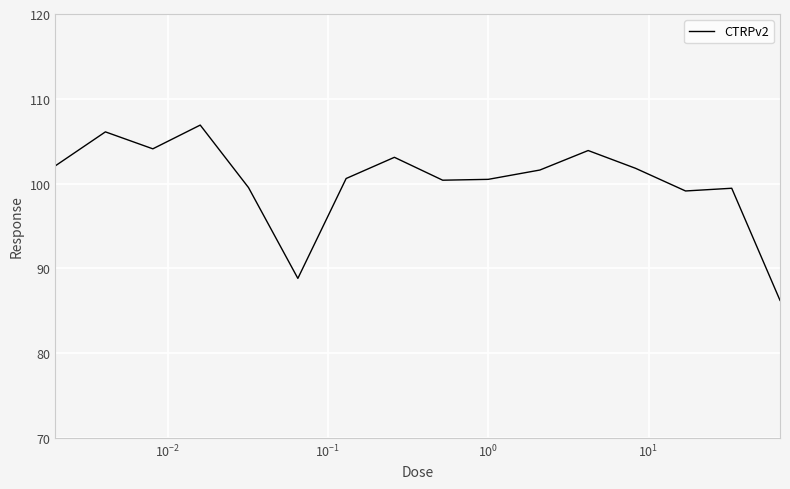

What is the smallest value displayed?

86.2